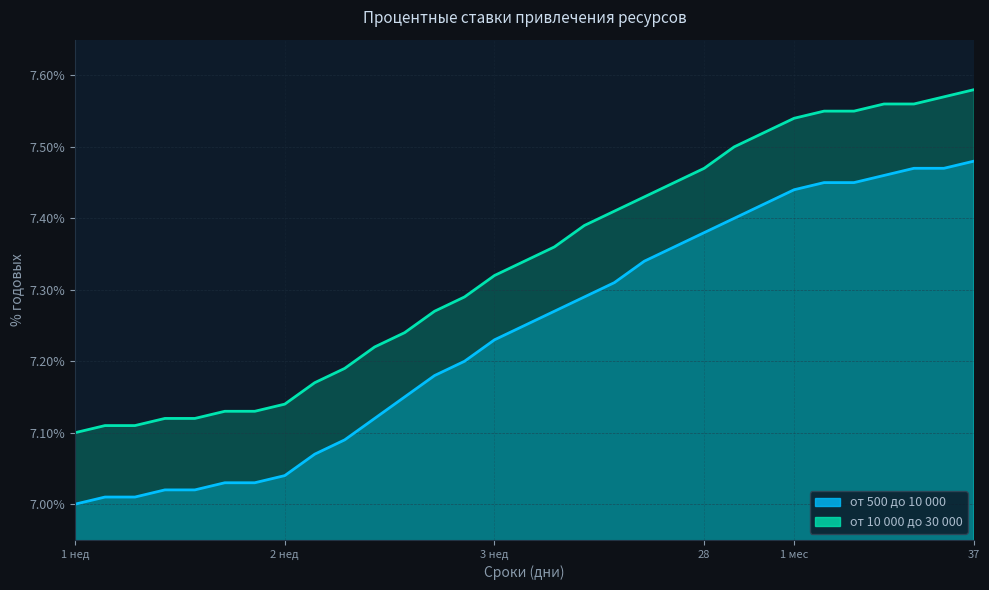

True or false: от 500 до 10 000 and от 10 000 до 30 000 cross at least once.

False